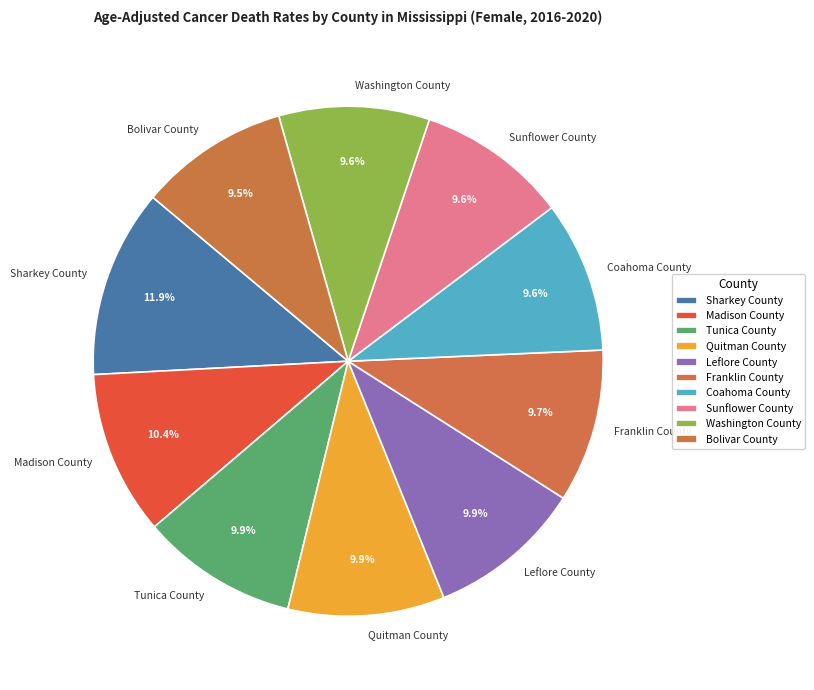

What percentage is NOT represented by Sunflower County?

90.4%